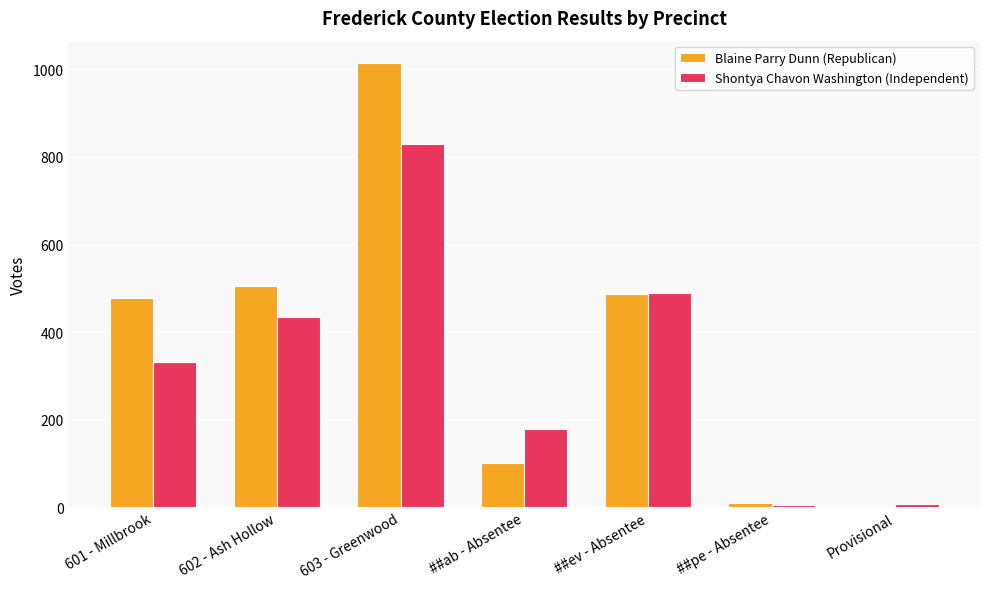

Which series changed the most between 601 - Millbrook and ##pe - Absentee?

Blaine Parry Dunn (Republican)